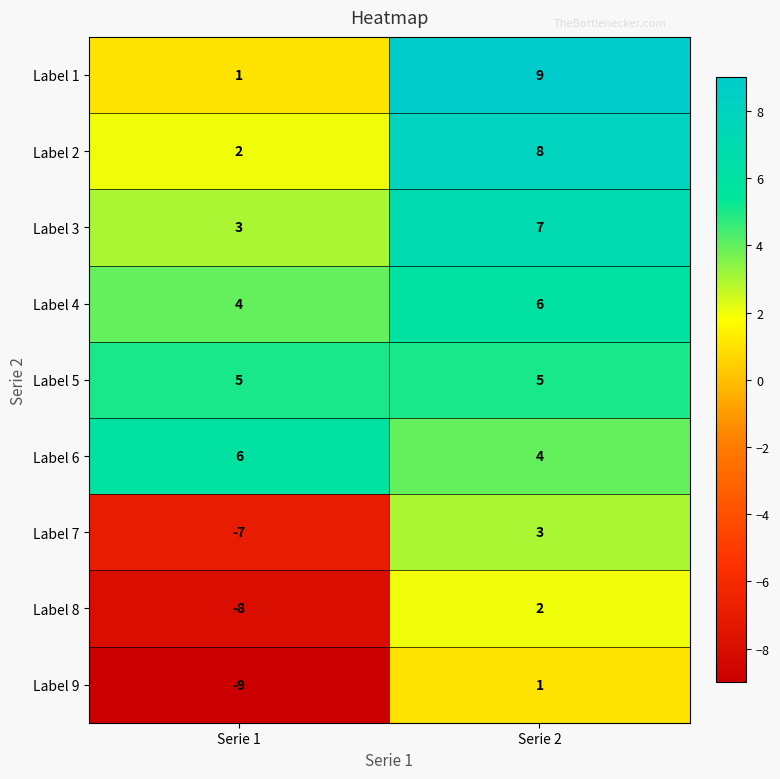

Reading left to right, transcribe all the data shown in this chart.

Label 1: 1	9
Label 2: 2	8
Label 3: 3	7
Label 4: 4	6
Label 5: 5	5
Label 6: 6	4
Label 7: -7	3
Label 8: -8	2
Label 9: -9	1